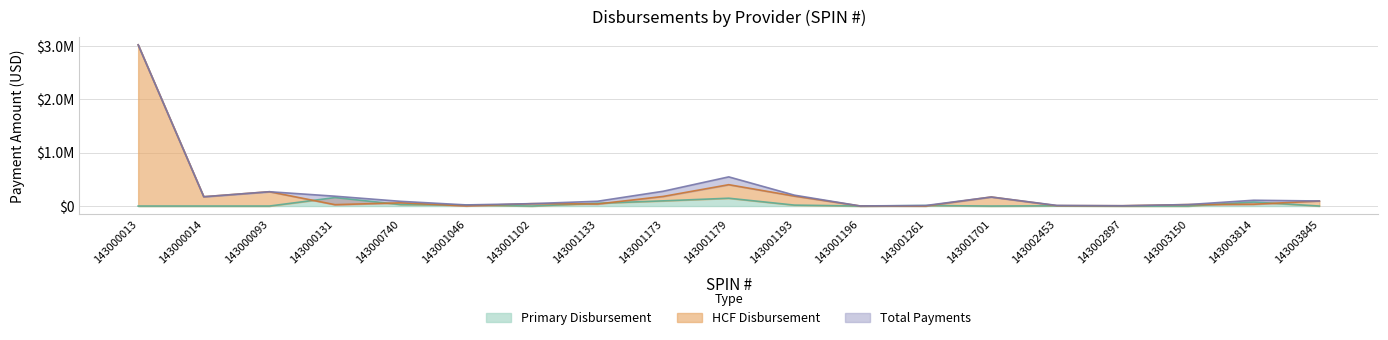

Reading left to right, extract all data points from this chart.

Total Payments: 3016928.1	174156.5	267964.4	184036.2	88031.6	21187.3	44742.0	89524.2	276590.8	545848.5	203792.1	1967.4	9699.1	169090.3	11803.4	5565.3	27431.1	108438.4	94355.9
HCF Disbursement: 3016928.1	174156.5	267964.4	25555.9	60256.9	2299.1	44742.0	37971.6	179564.2	399517.0	186321.5	1967.4	0.0	169090.3	7193.9	5565.3	27431.1	33465.9	94355.9
Primary Disbursement: 0.0	0.0	0.0	158480.2	27774.7	18888.2	0.0	51552.6	97026.6	146331.5	17470.7	0.0	9699.1	0.0	4609.6	0.0	0.0	74972.5	0.0